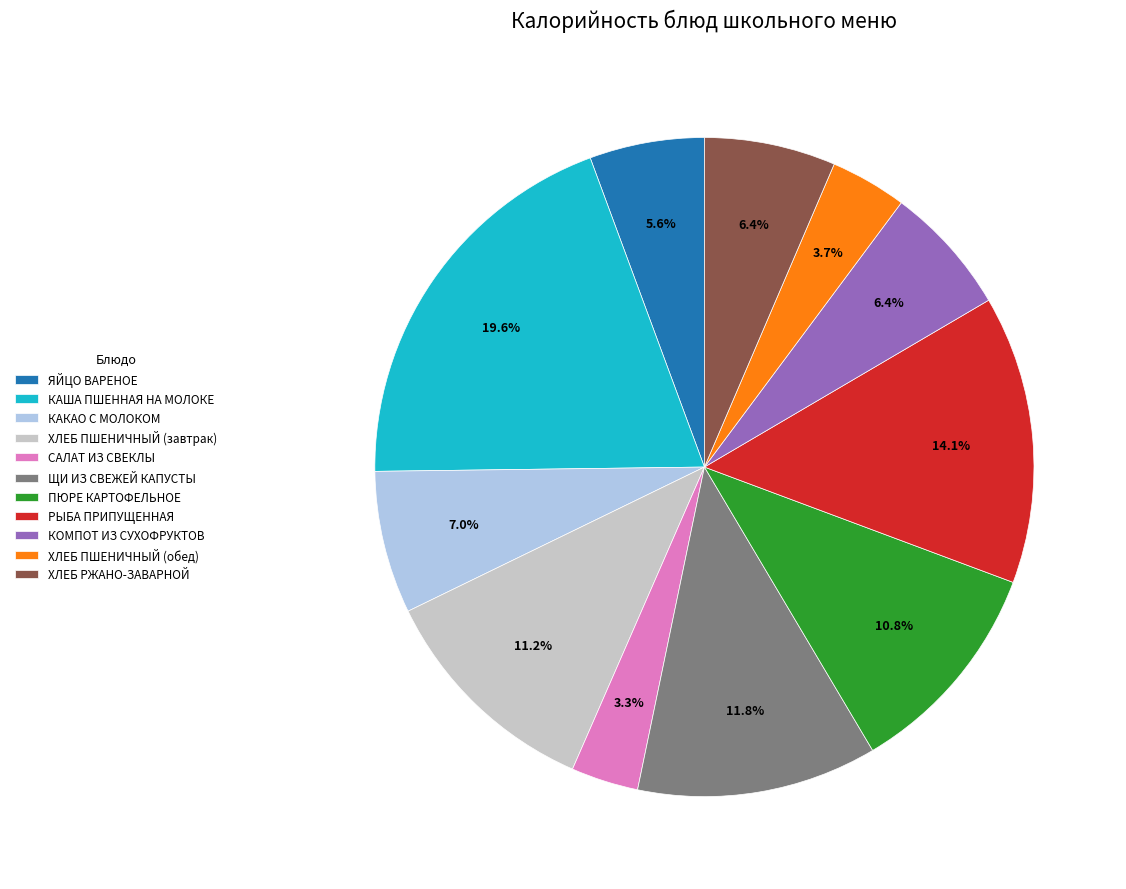

Is it true that КОМПОТ ИЗ СУХОФРУКТОВ is 20% of the pie?

False